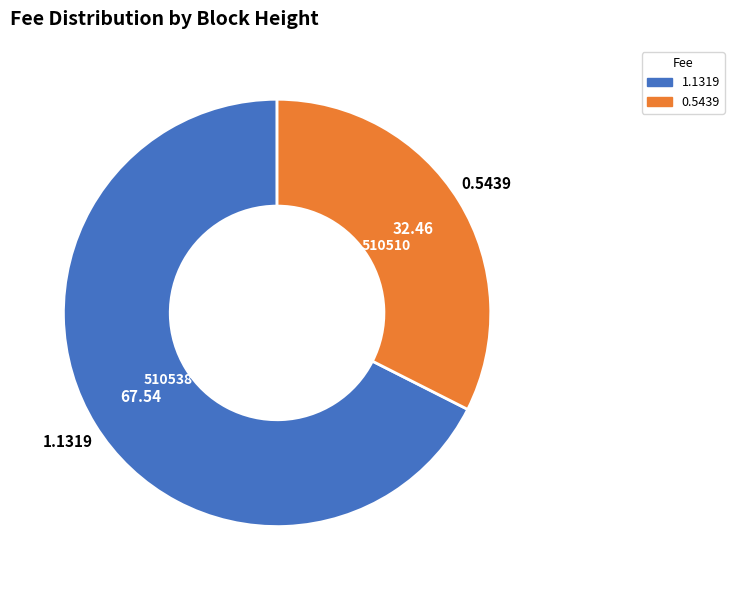

Is there a majority slice in this chart?

Yes